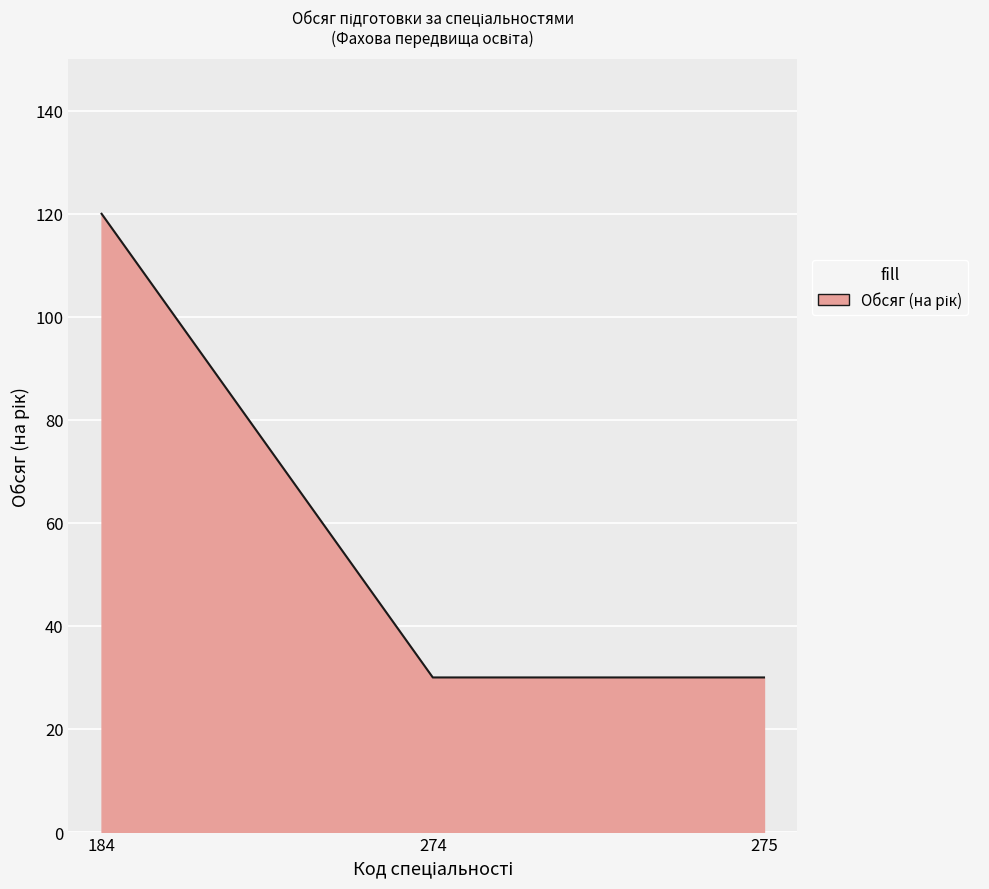

True or false: the data shows 120 at 184.

True